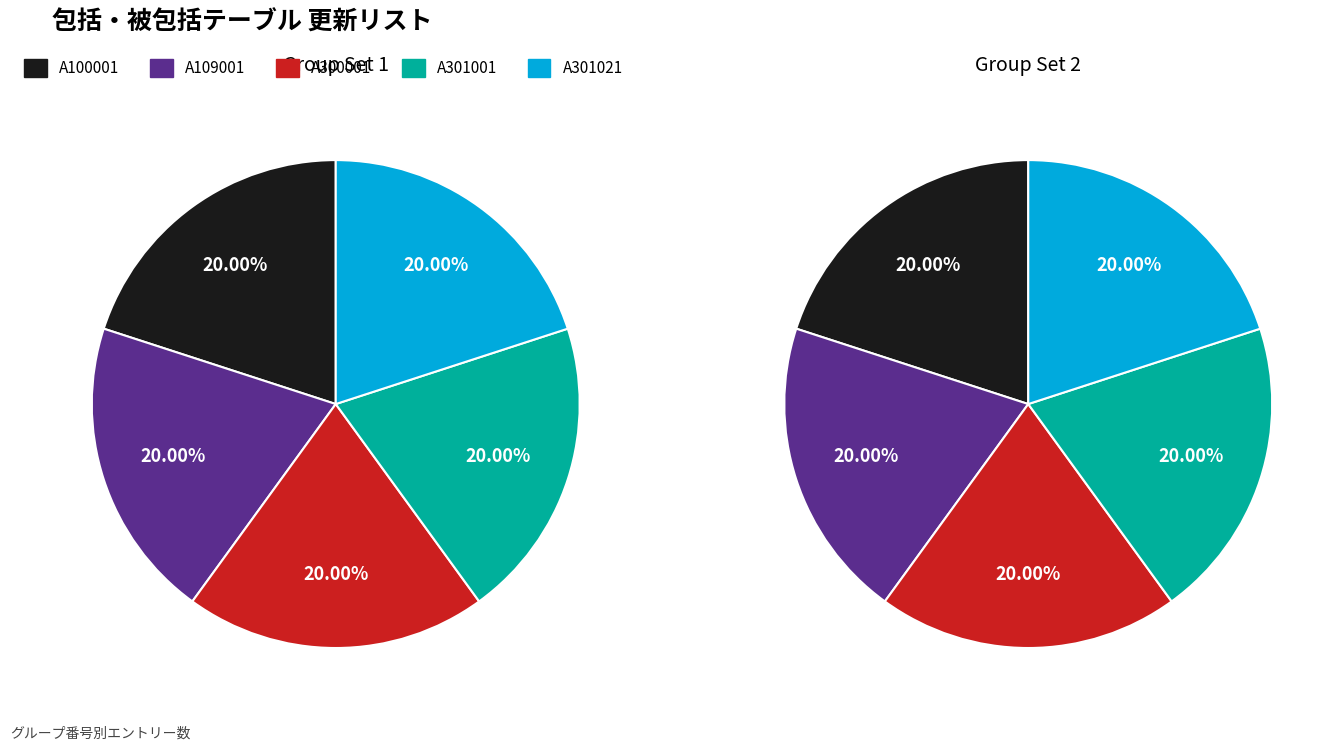

How many slices are in this pie chart?

10